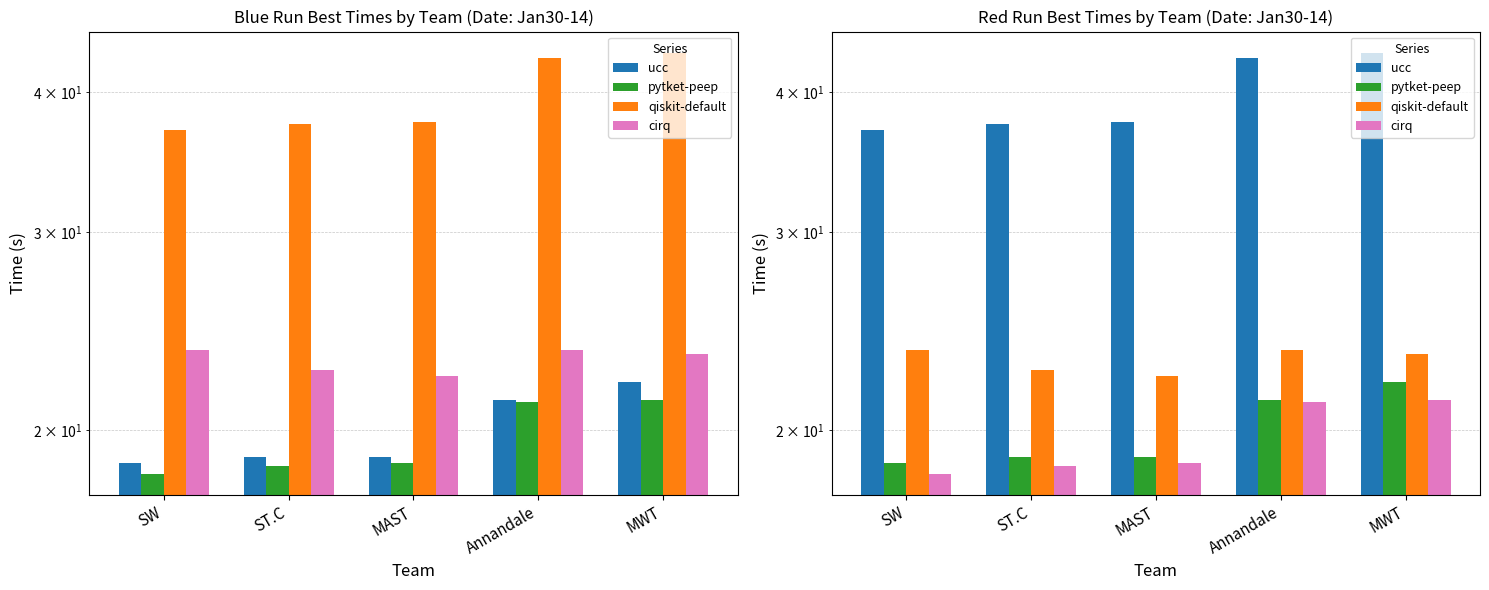

What is the minimum value for cirq?

18.3